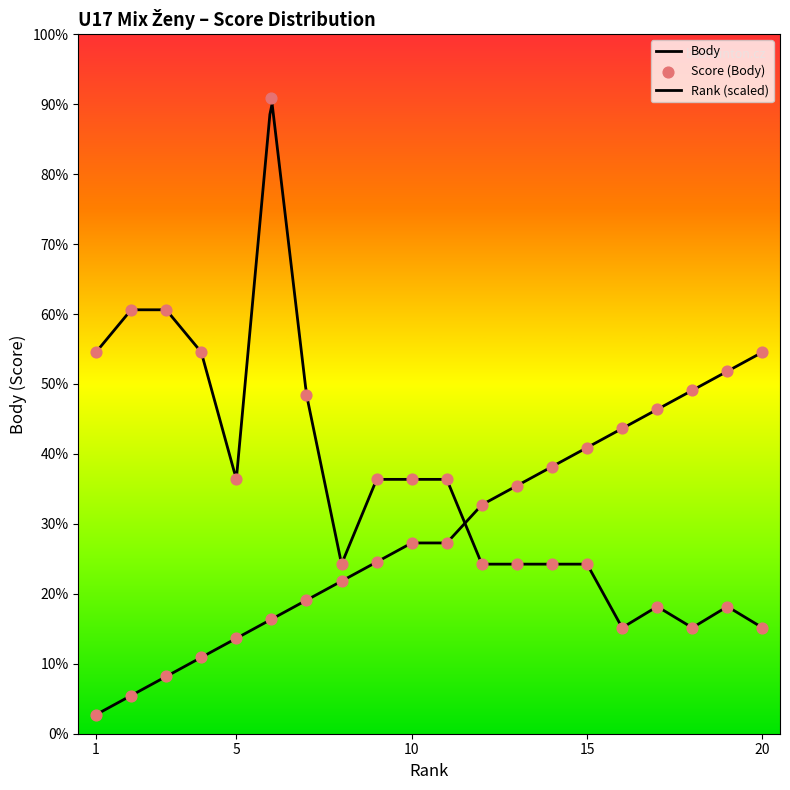

Which series reaches the maximum Y coordinate?

Body